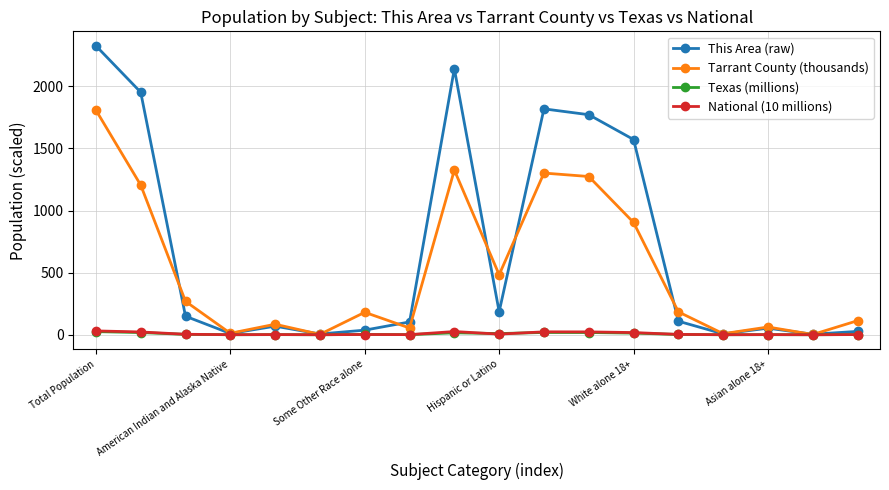

What is the value of the This Area (raw) point at the 13th from the left?

1572.0